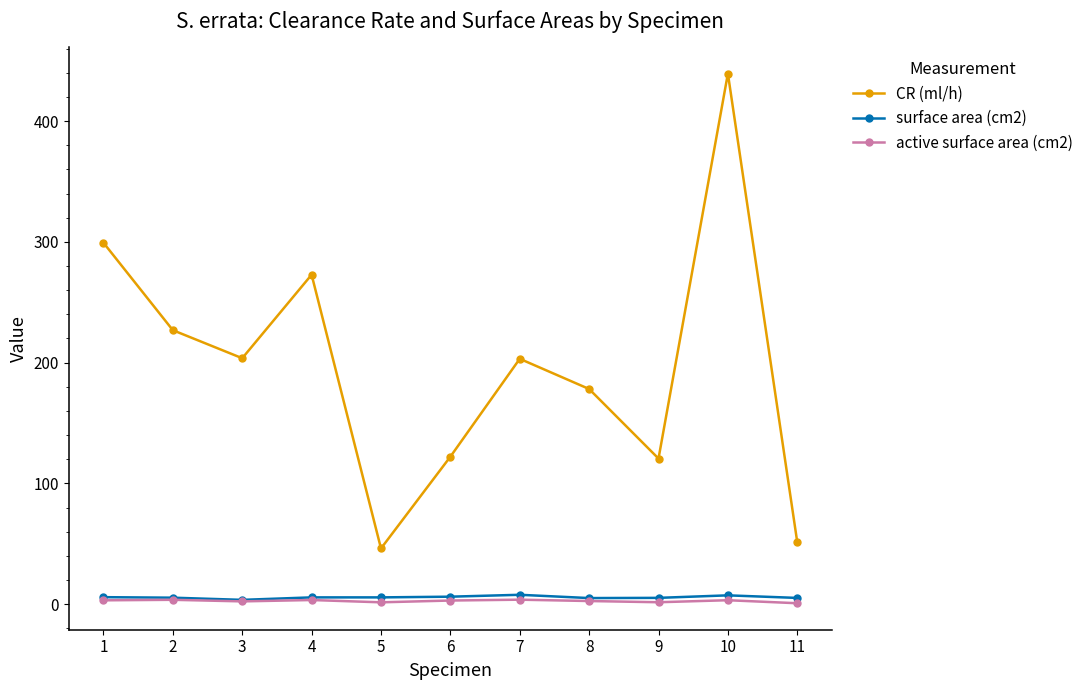

The value of CR (ml/h) at 6 is 122.2. True or false?

True